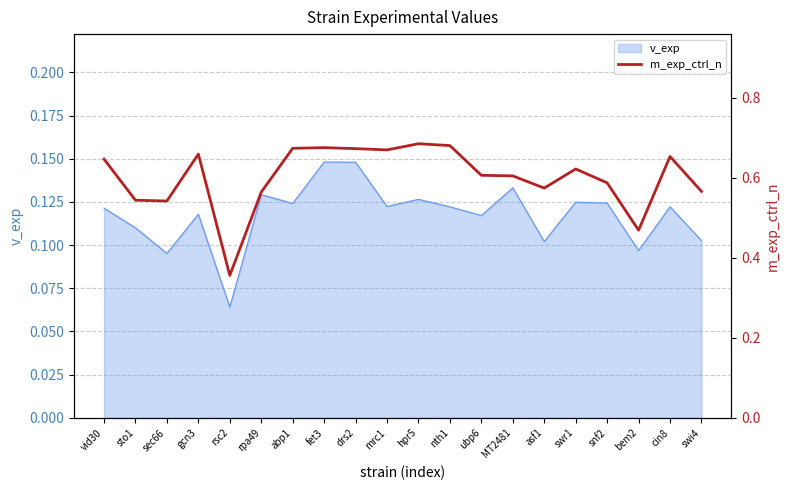

What position from the left is sto1?

2